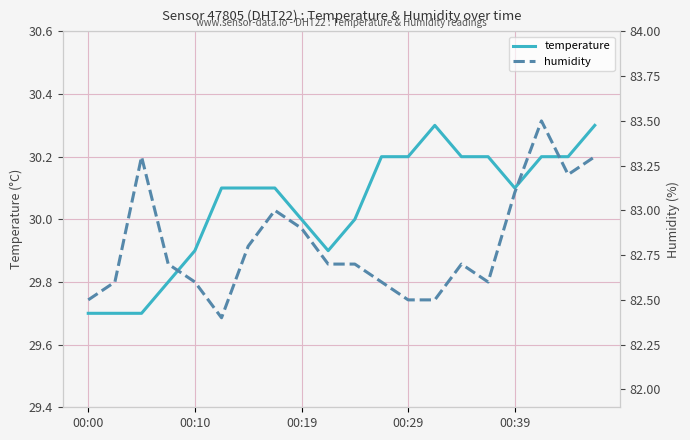

The value of temperature at 9 is 46.8. True or false?

False